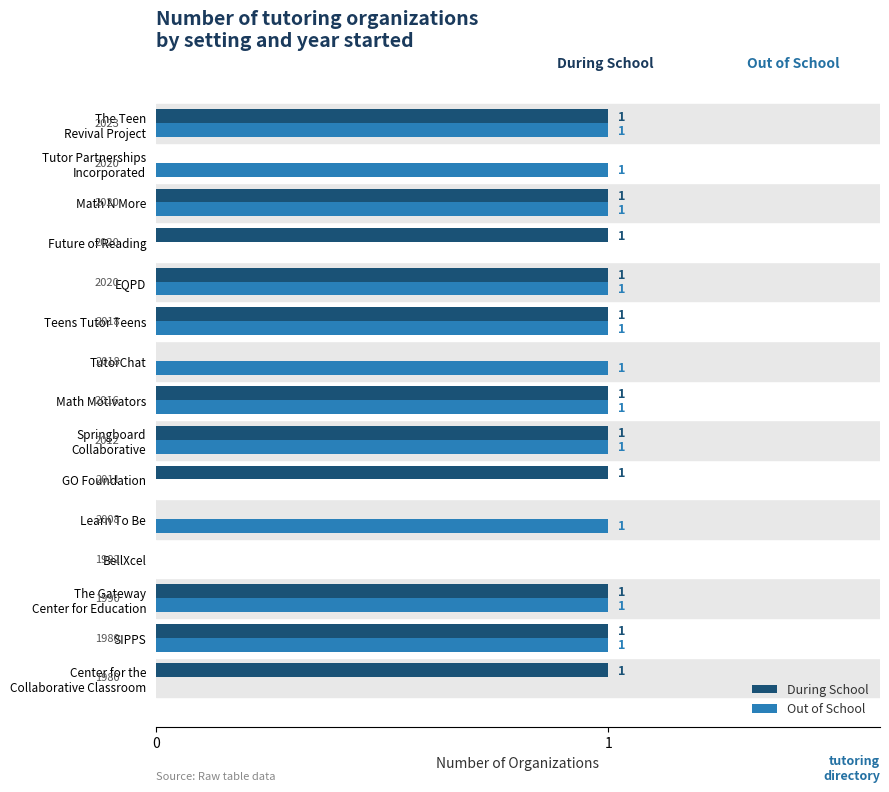

How many series are shown in this chart?

2